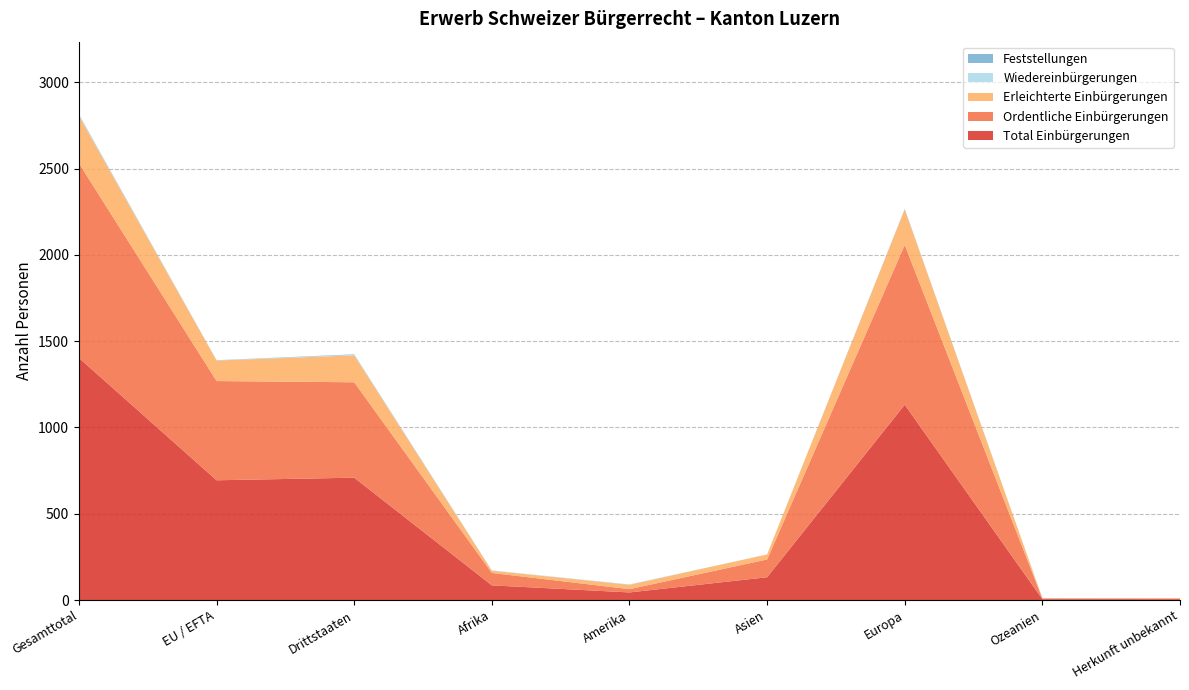

Reading left to right, extract all data points from this chart.

Total Einbürgerungen: Gesamttotal=1403	EU / EFTA=694	Drittstaaten=709	Afrika=85	Amerika=44	Asien=132	Europa=1132	Ozeanien=5	Herkunft unbekannt=5
Ordentliche Einbürgerungen: Gesamttotal=1128	EU / EFTA=575	Drittstaaten=553	Afrika=72	Amerika=19	Asien=103	Europa=926	Ozeanien=4	Herkunft unbekannt=4
Erleichterte Einbürgerungen: Gesamttotal=275	EU / EFTA=119	Drittstaaten=156	Afrika=13	Amerika=25	Asien=29	Europa=206	Ozeanien=1	Herkunft unbekannt=1
Wiedereinbürgerungen: Gesamttotal=4	EU / EFTA=1	Drittstaaten=3	Afrika=2	Amerika=1	Asien=0	Europa=1	Ozeanien=0	Herkunft unbekannt=0
Feststellungen: Gesamttotal=4	EU / EFTA=1	Drittstaaten=3	Afrika=0	Amerika=1	Asien=0	Europa=2	Ozeanien=1	Herkunft unbekannt=0